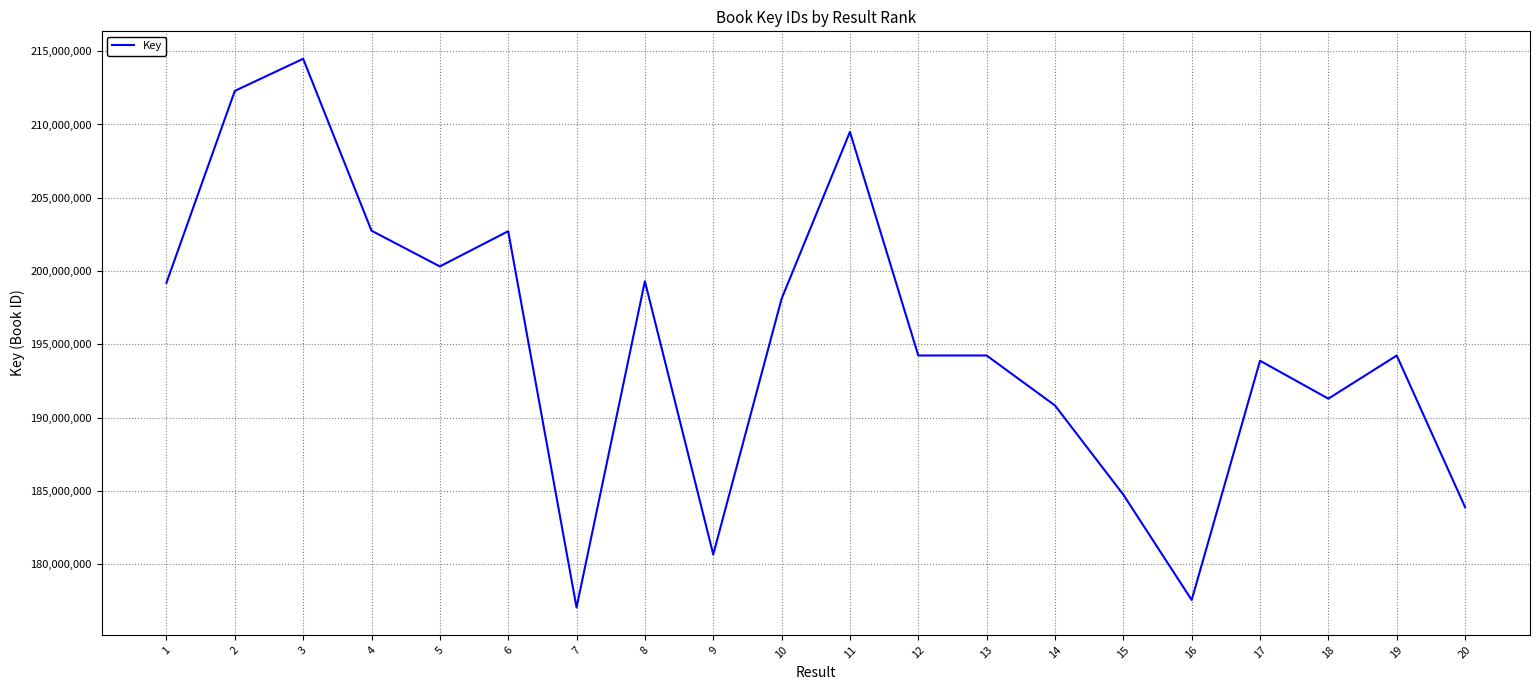

The value at 1 is 322132855. True or false?

False